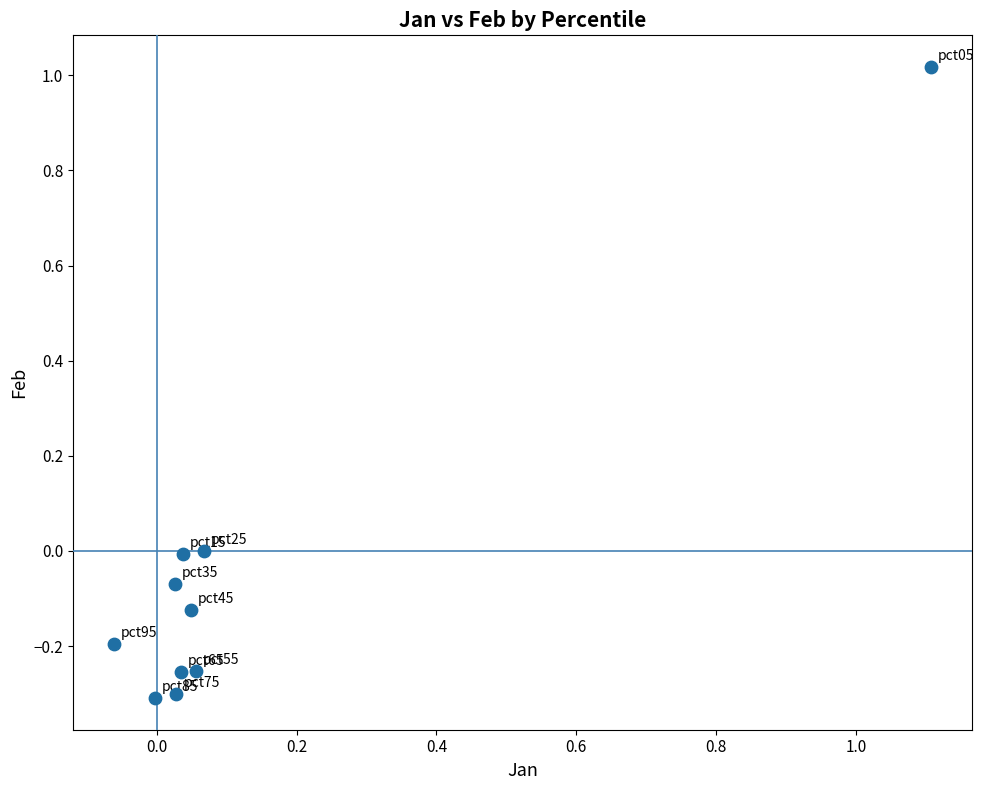

What is the range of X values (max minus min)?

1.2